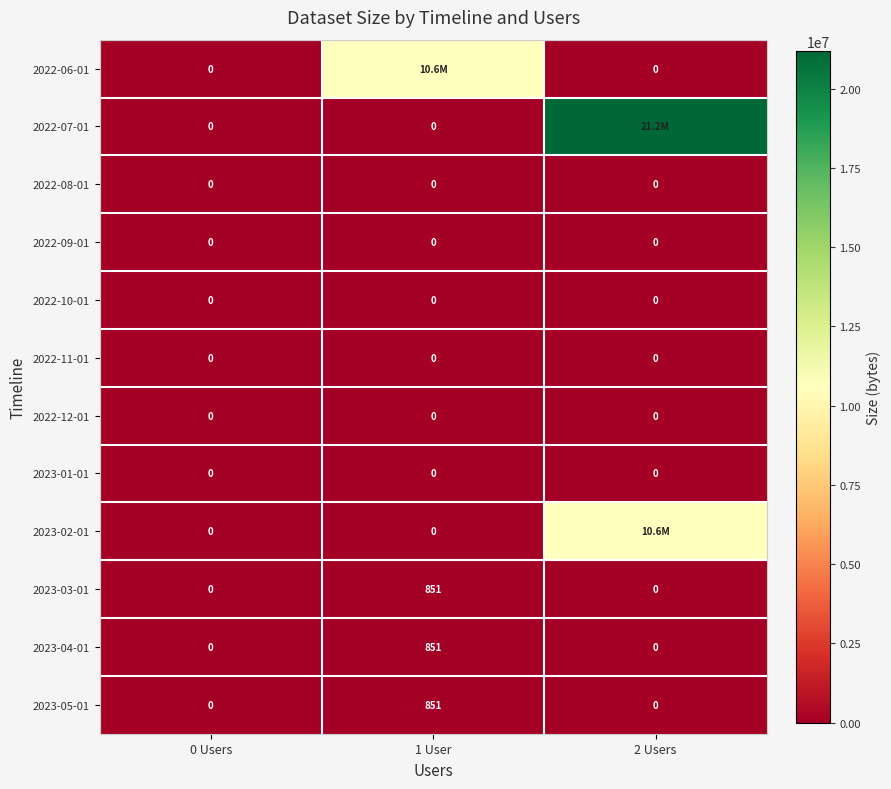

Which label corresponds to the smallest value in the chart?

0 Users